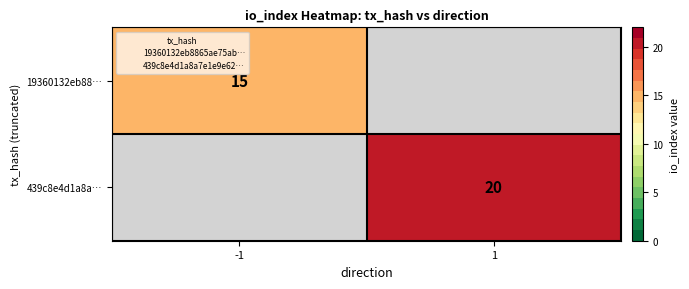

The 439c8e4d1a8a… series shows 26.8 at 1. True or false?

False